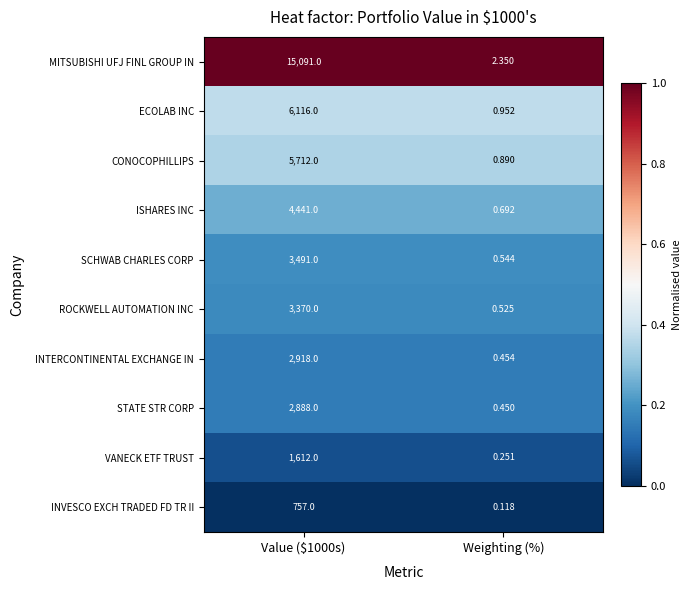

Which series has the largest total across all categories?

MITSUBISHI UFJ FINL GROUP IN